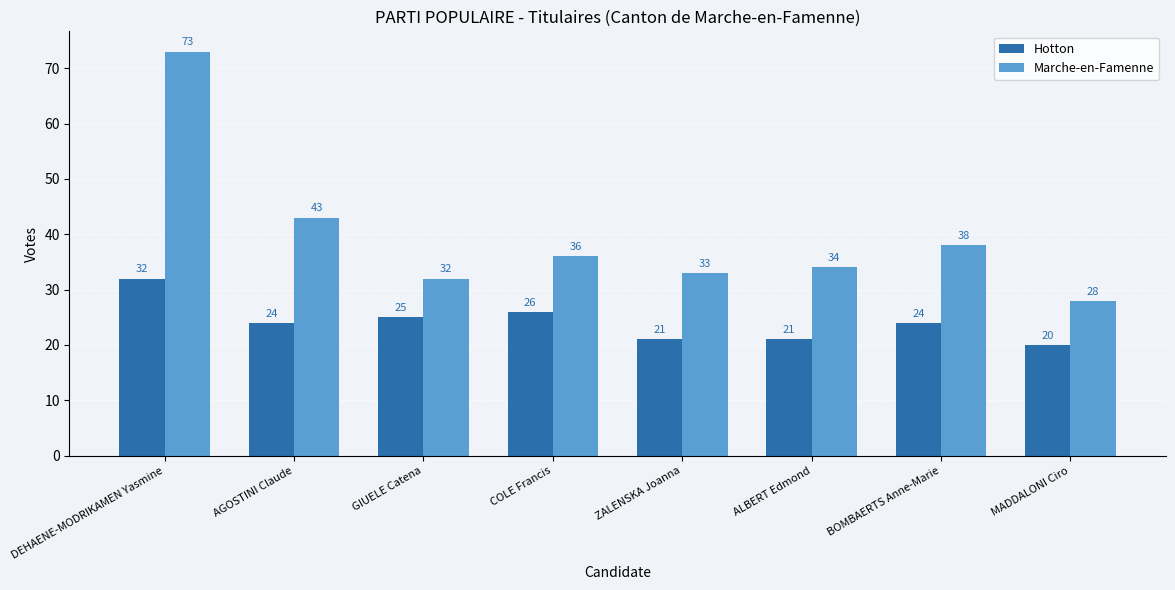

What is the total value across all series at AGOSTINI Claude?

67